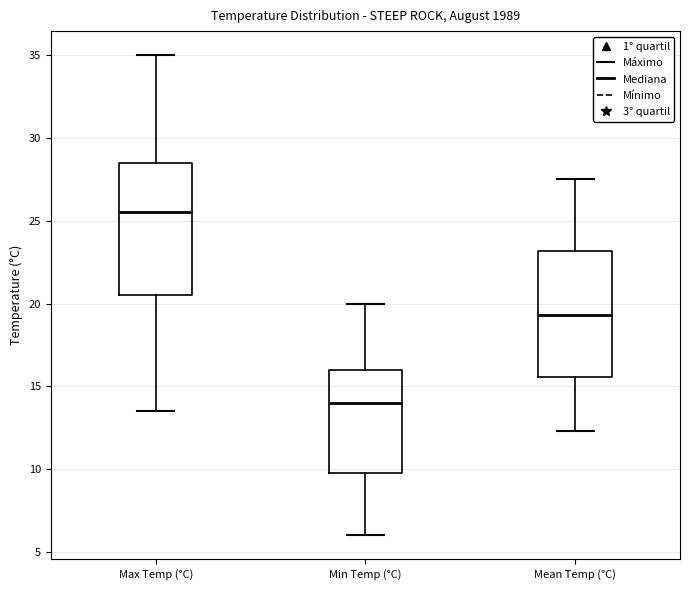

Reading left to right, read every box against the y-axis: the position of its median line, the range the box covers, and the ends of its whiskers. The values are not printed on the chart, so give them approximately, as read against the axis.

Max Temp (°C): median 25.5, box 20.5 to 28.5, whiskers 13.5 to 35.0
Min Temp (°C): median 14.0, box 10.0 to 16.0, whiskers 6.0 to 20.0
Mean Temp (°C): median 19.5, box 15.5 to 23.0, whiskers 12.5 to 27.5